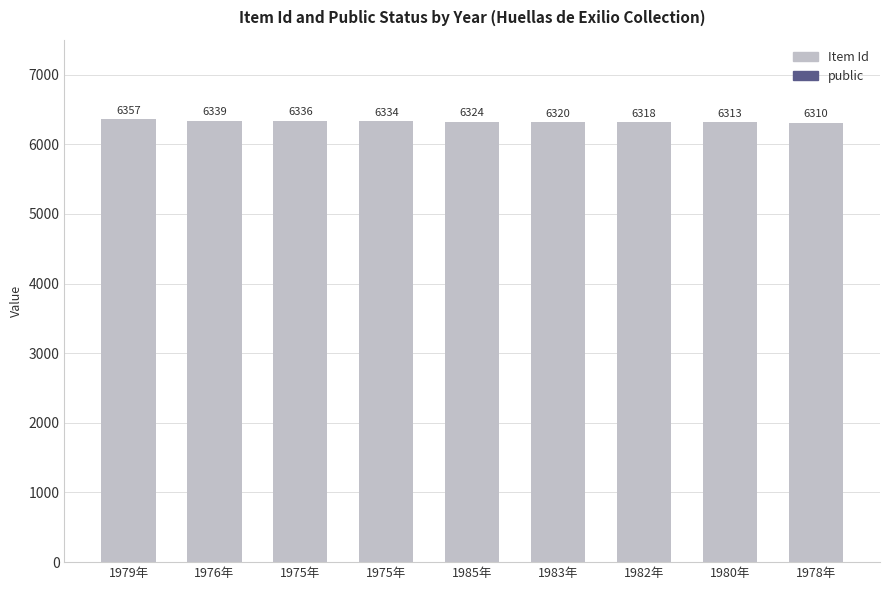

Reading left to right, list all the values displayed in this chart.

Item Id: 1979年=6357	1976年=6339	1975年=6336	1975年=6334	1985年=6324	1983年=6320	1982年=6318	1980年=6313	1978年=6310
public: 1979年=1	1976年=1	1975年=1	1975年=1	1985年=1	1983年=1	1982年=1	1980年=1	1978年=1